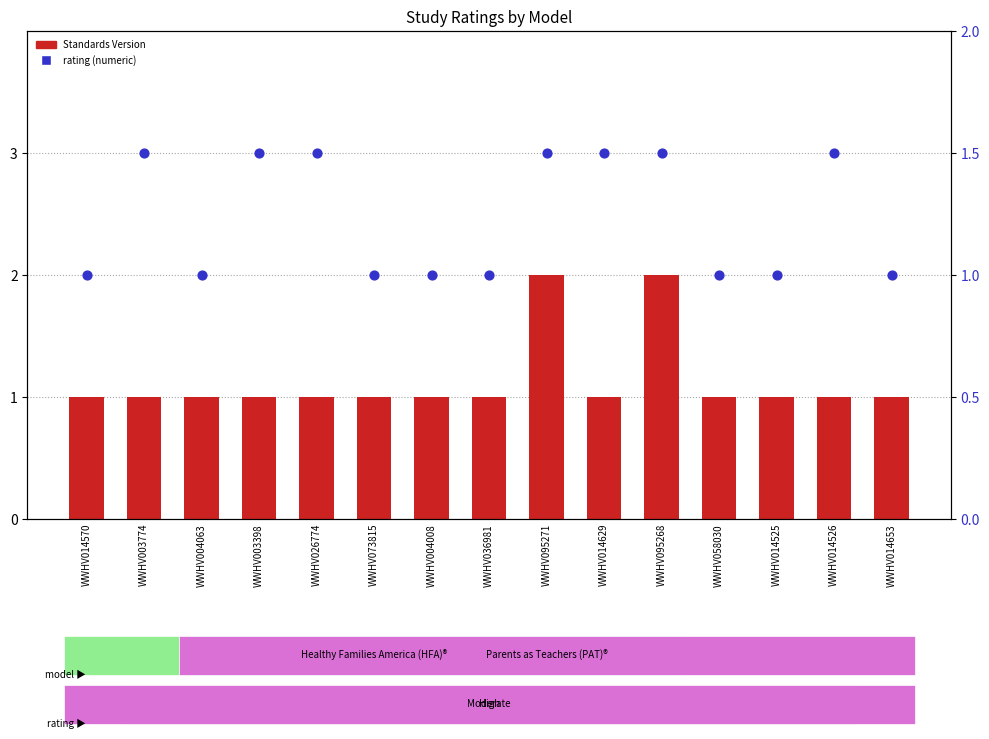

Is the value of rating (percentile) at WWHV014653 greater than the value of Standards Version at WWHV003398?

No